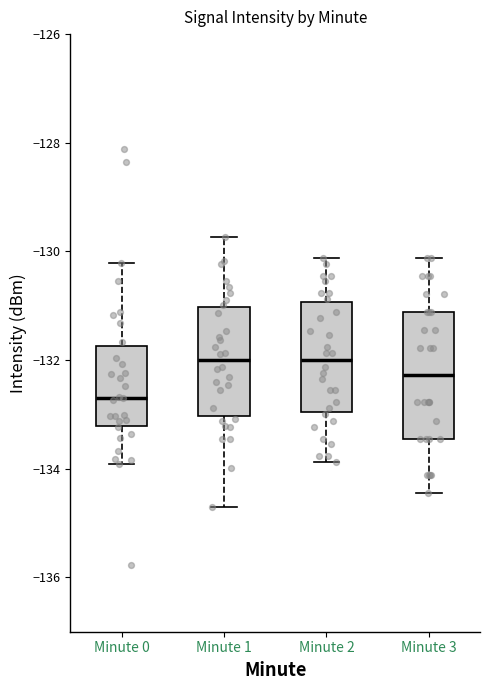

Comparing the boxes themselves (not the whiskers), which one is the tallest?

Minute 3